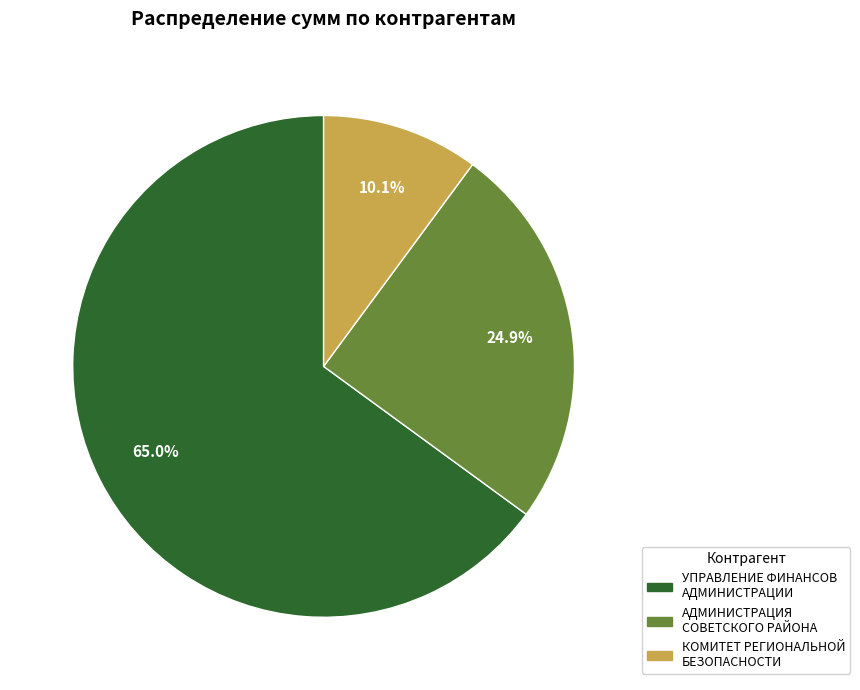

Which has a higher value, КОМИТЕТ РЕГИОНАЛЬНОЙ БЕЗОПАСНОСТИ or УПРАВЛЕНИЕ ФИНАНСОВ АДМИНИСТРАЦИИ?

УПРАВЛЕНИЕ ФИНАНСОВ АДМИНИСТРАЦИИ